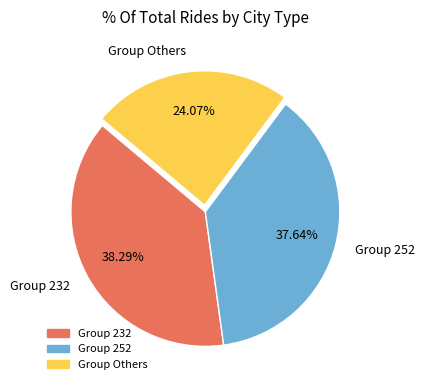

What is the ratio of the value at Group 252 to the value at Group 232?

1.0